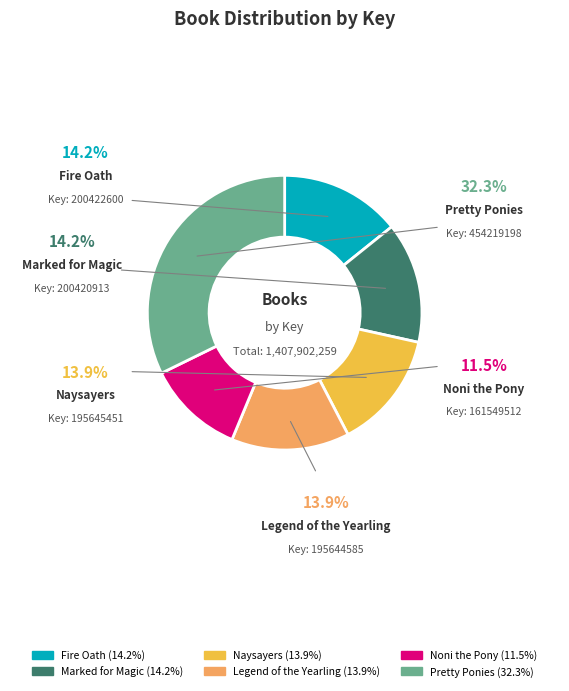

Combined, do Pretty Ponies and Fire Oath account for over 50%?

No